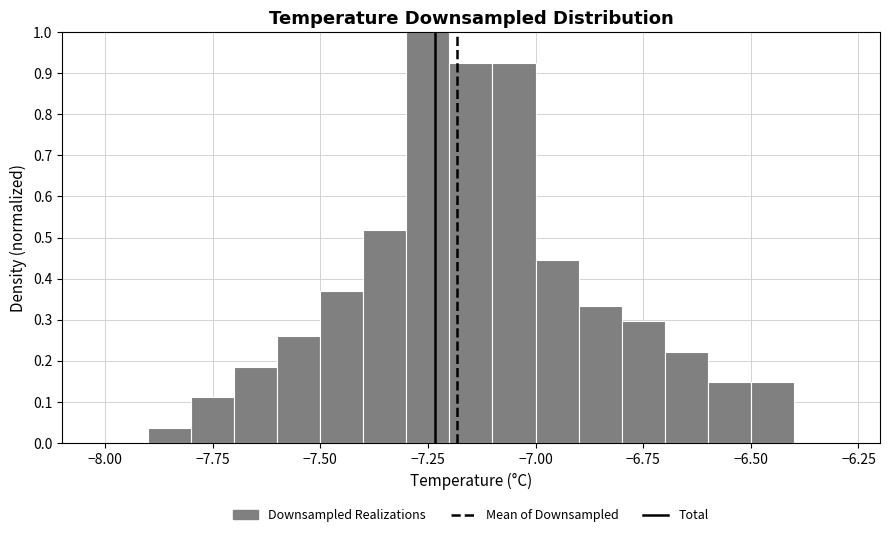

Read against the x-axis, roughly where is the centre of the tallest bar?

-7.25